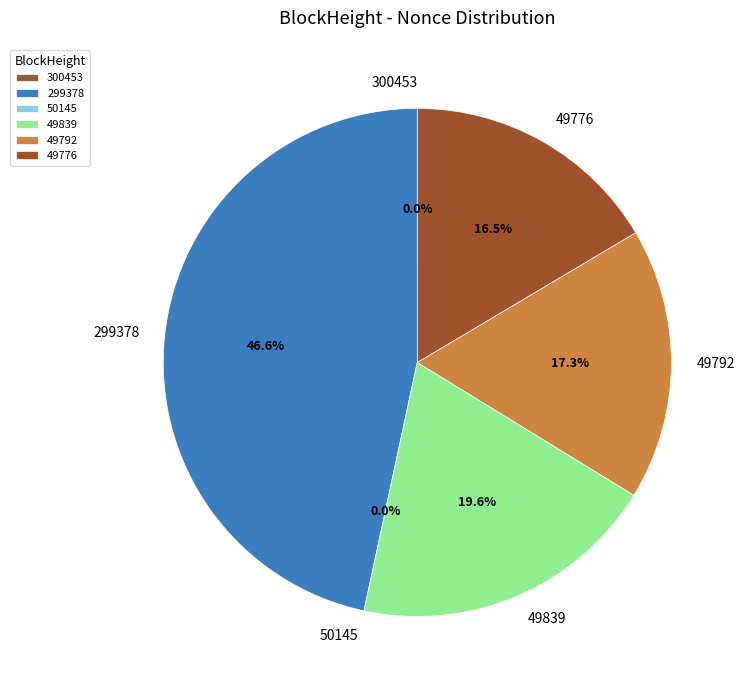

Which slice is the smallest?

50145